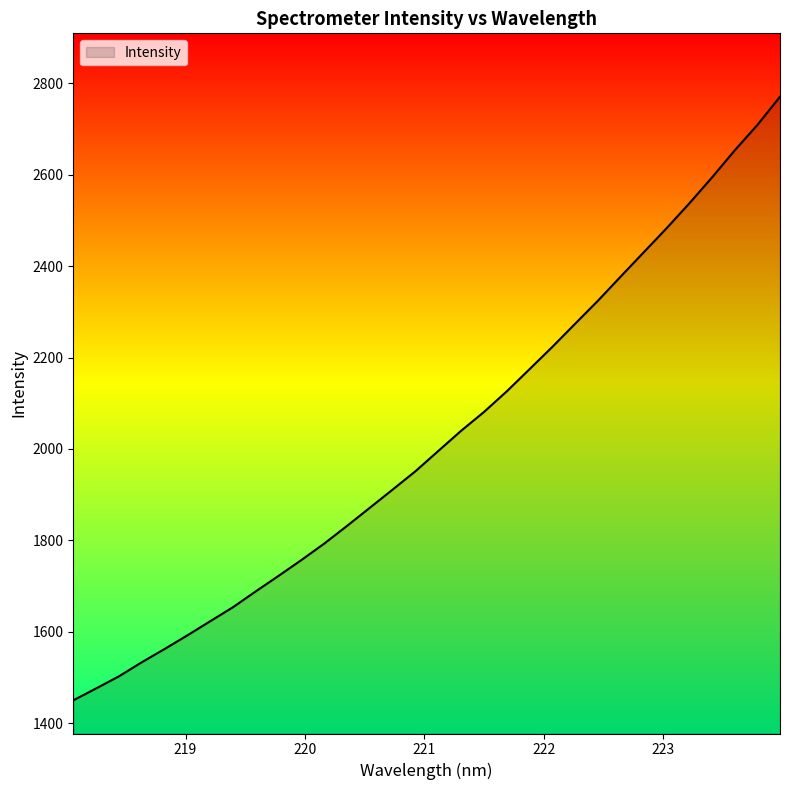

What is the difference between the maximum and minimum values?

1319.6